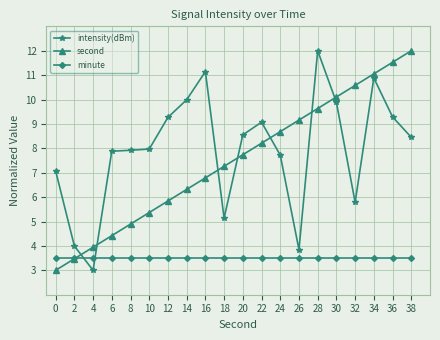

Between which two adjacent categories do second and intensity(dBm) first intersect?

2 and 4